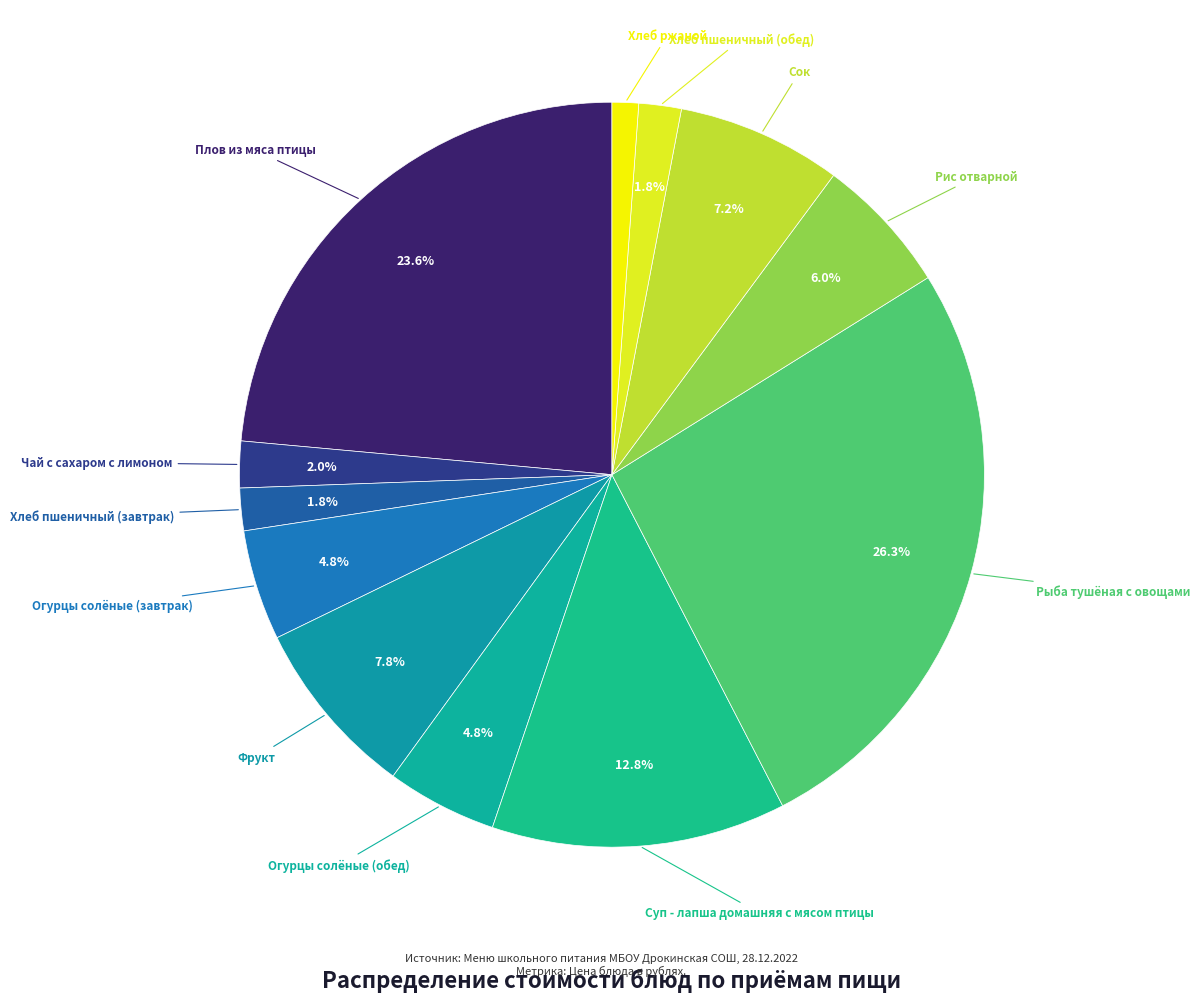

What is the largest slice in the pie chart?

Рыба тушёная с овощами